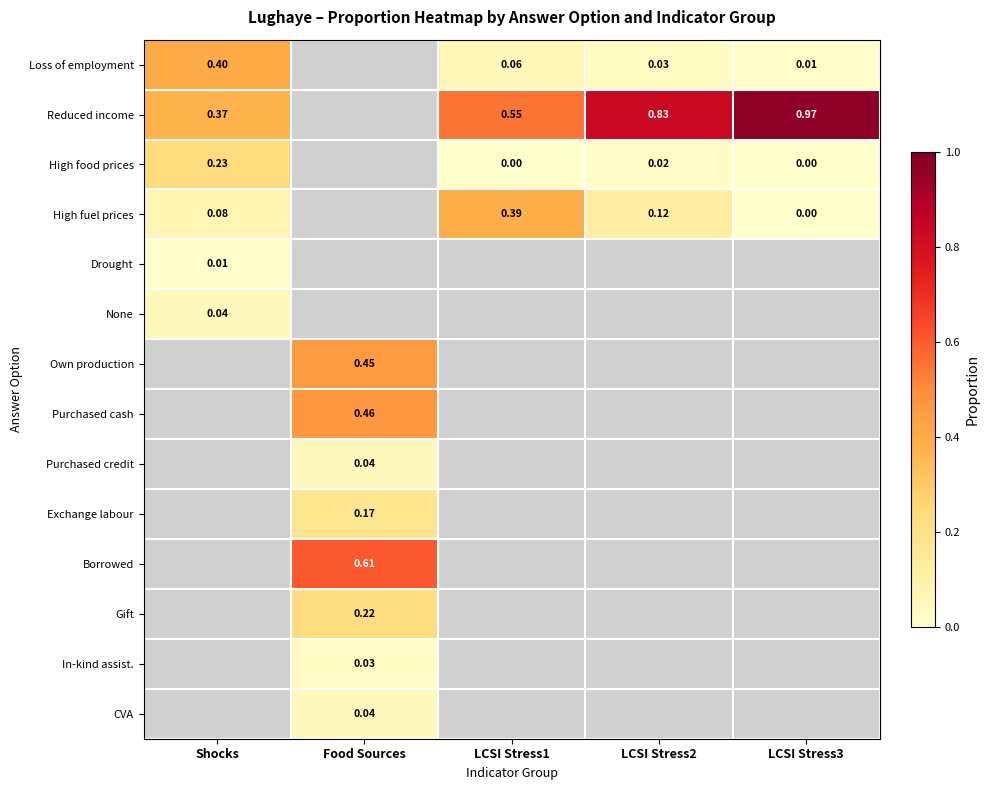

Is the value of High fuel prices at Shocks greater than the value of Drought at Shocks?

Yes